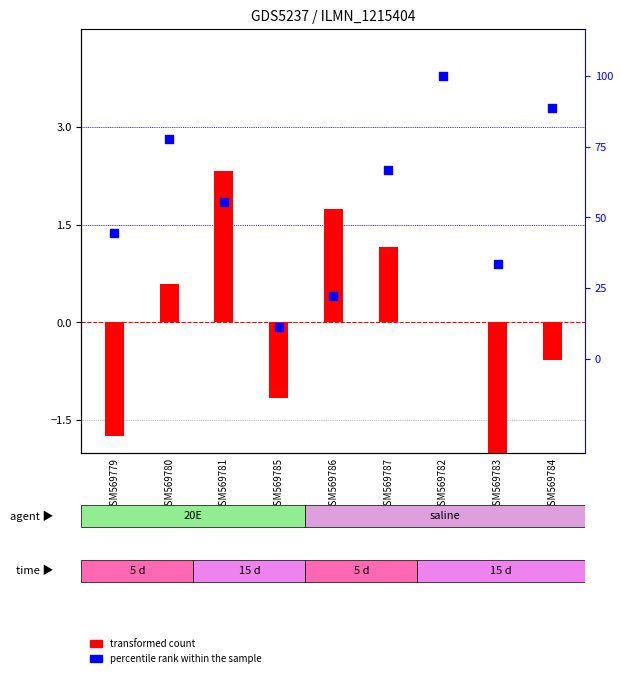

What is the total value across all series at GSM569781?

57.9